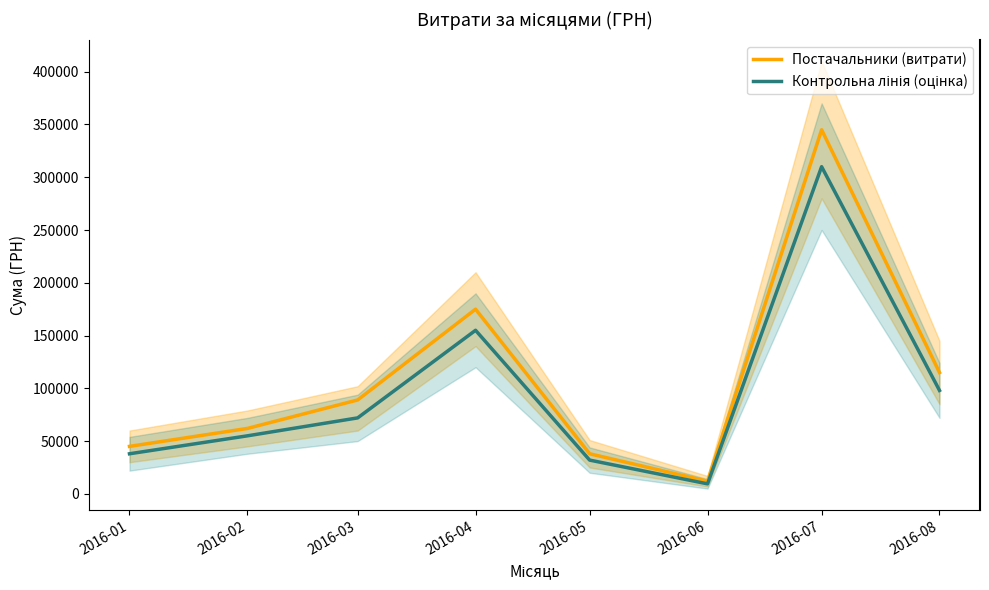

What is the value of the Постачальники (витрати) point at the 5th from the left?

38000